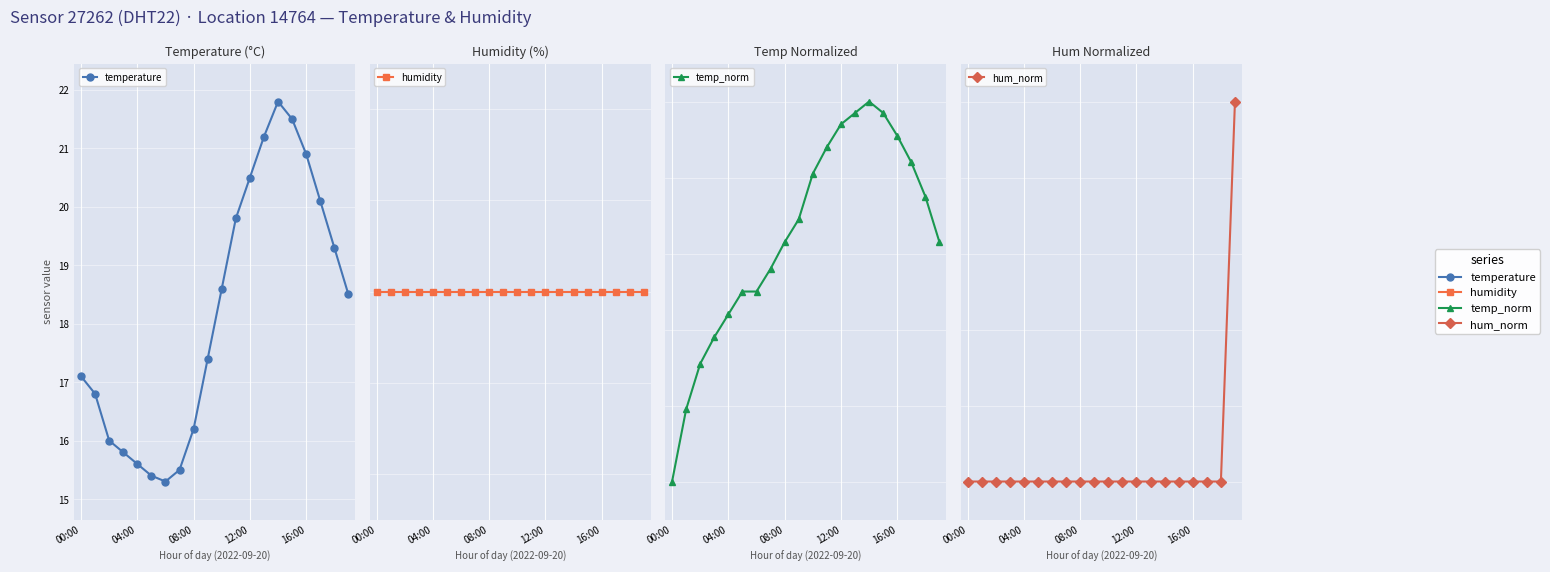

Which label corresponds to the largest value in the chart?

00:00